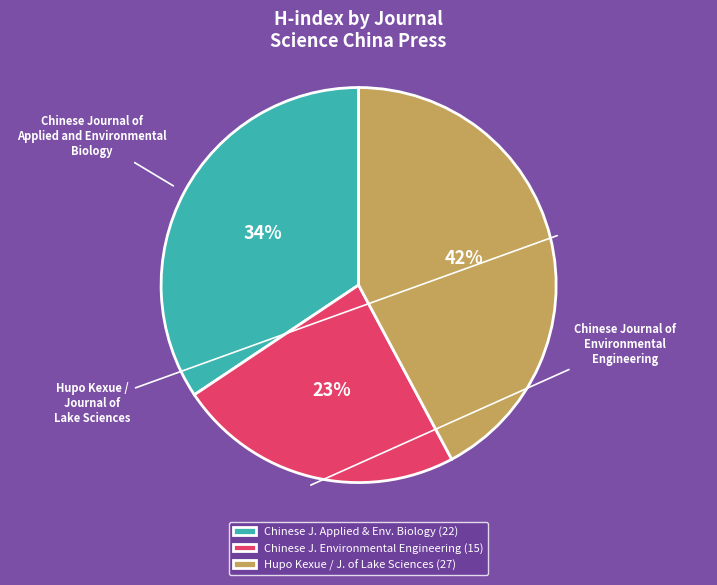

The Hupo Kexue / J. of Lake Sciences (27) slice represents 47% of the pie. True or false?

False